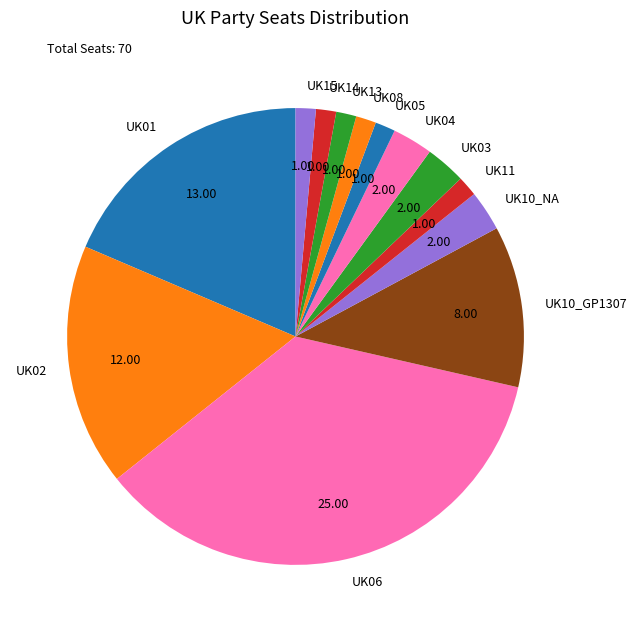

Is there a majority slice in this chart?

No